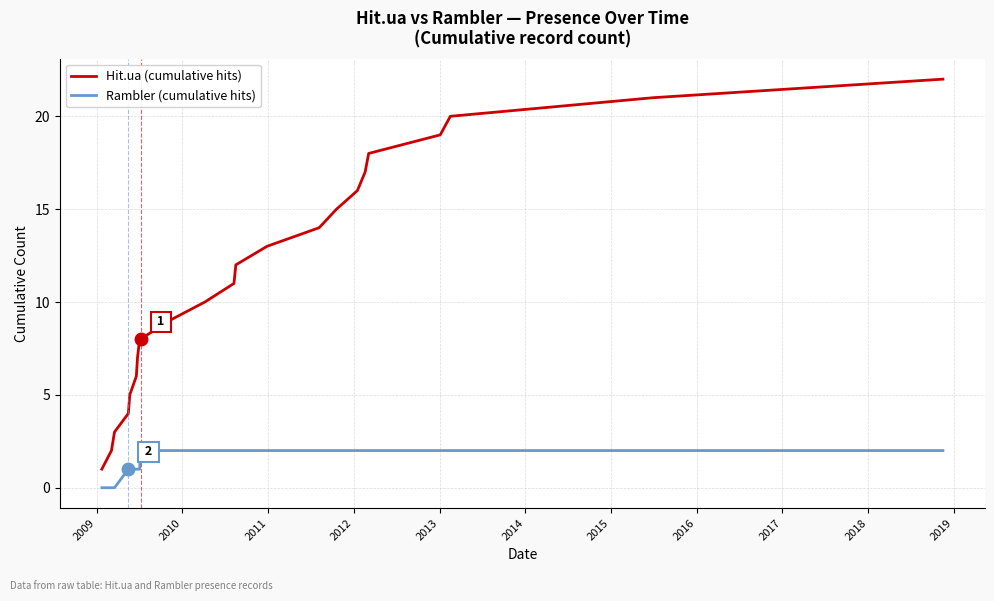

Reading left to right, list all the values displayed in this chart.

Hit.ua (cumulative hits): 1	2	3	4	5	6	7	8	8	9	10	11	12	13	14	15	16	17	18	19	20	21	22
Rambler (cumulative hits): 0	0	0	1	1	1	1	1	2	2	2	2	2	2	2	2	2	2	2	2	2	2	2